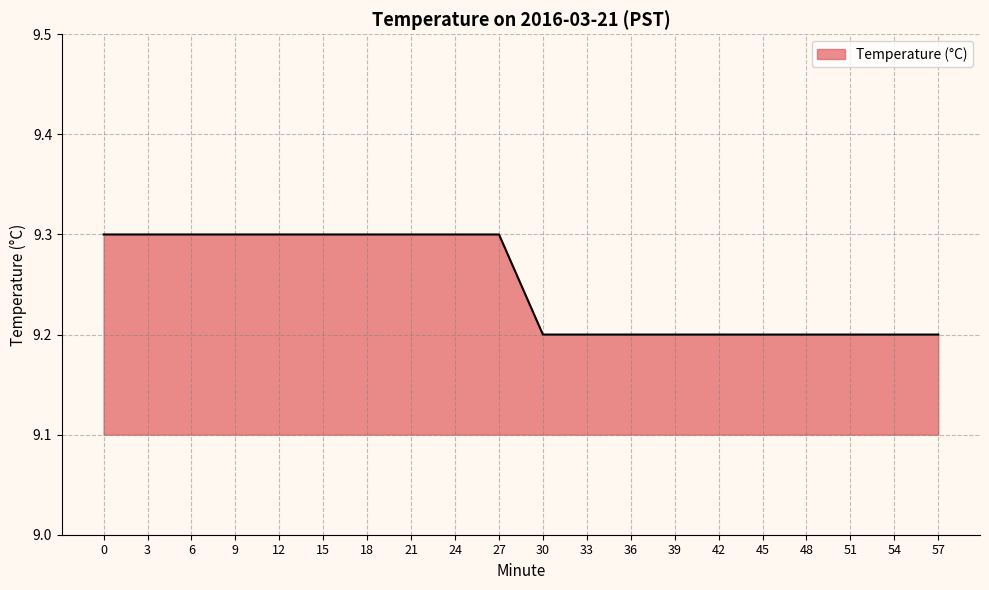

Does the chart have visible grid lines?

Yes